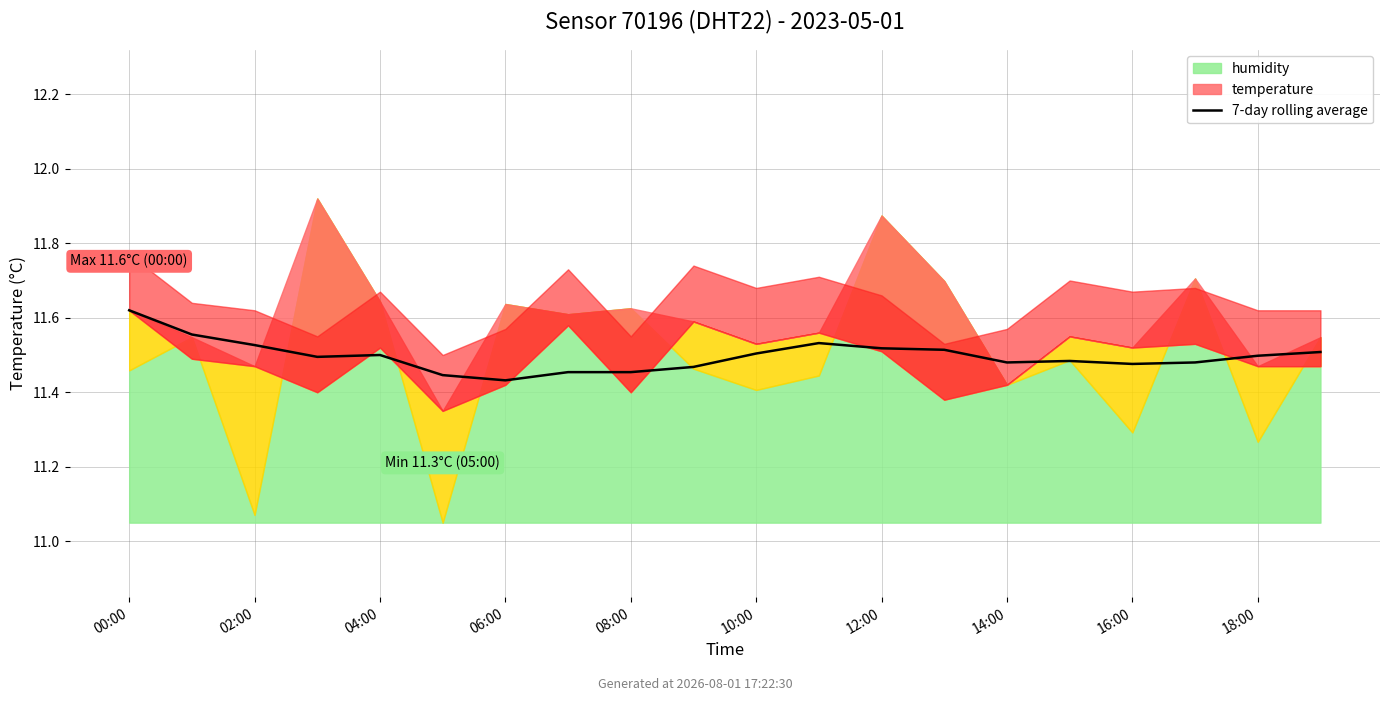

Reading right to left, list all the values displayed in this chart.

11.5	11.5	11.5	11.5	11.5	11.5	11.5	11.5	11.5	11.5	11.5	11.5	11.5	11.4	11.4	11.5	11.5	11.5	11.6	11.6